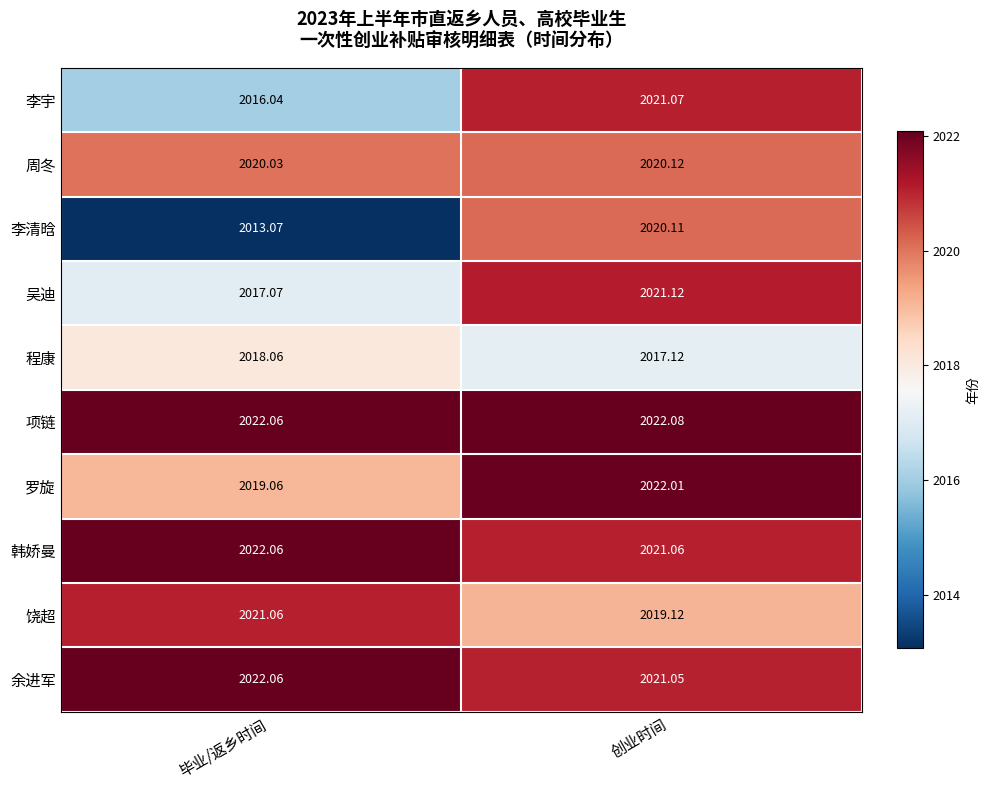

What is the greatest value displayed?

2022.1